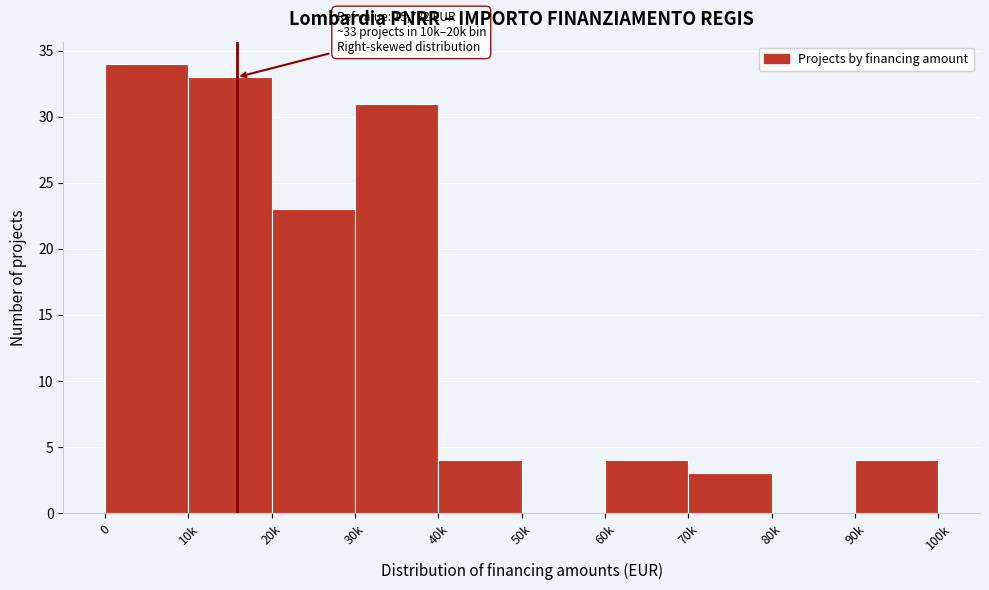

Reading left to right, list all the values displayed in this chart.

0=34	10k=33	20k=23	30k=31	40k=4	50k=0	60k=4	70k=3	80k=0	90k=4